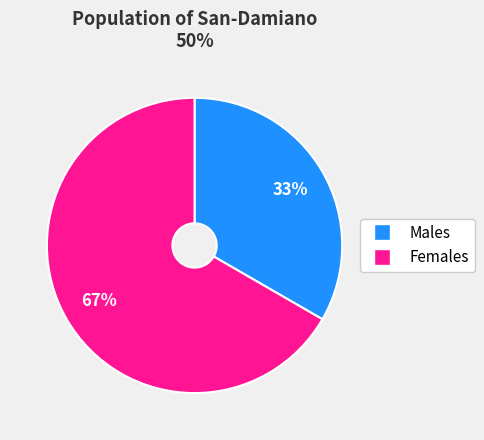

To the nearest percent, what is the average slice percentage?

50%